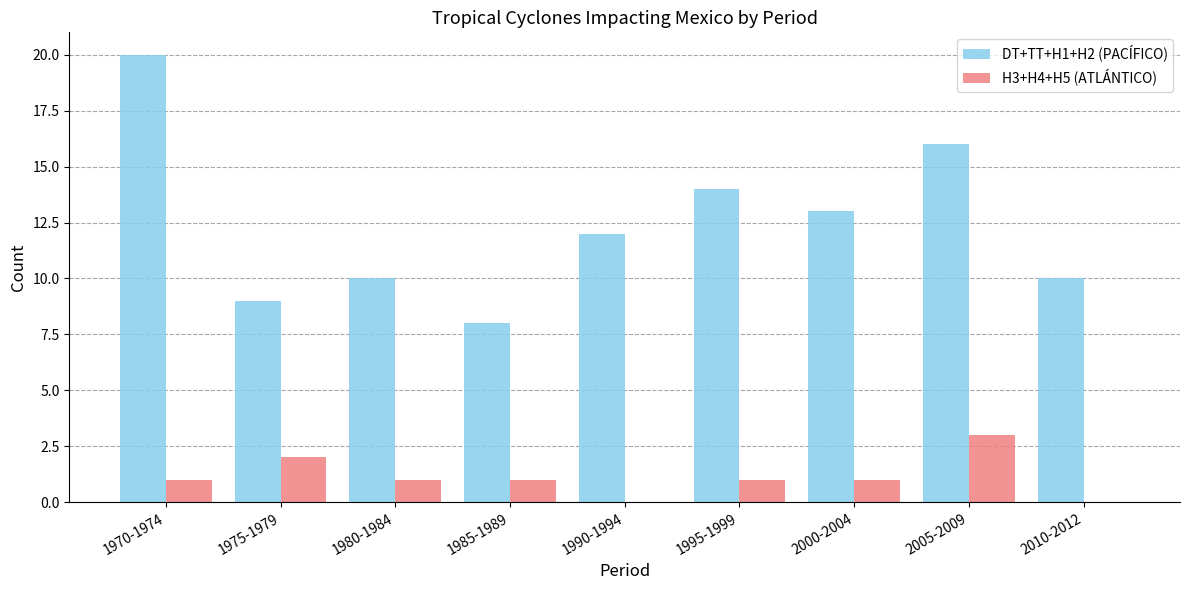

Count the number of categories in the chart.

9